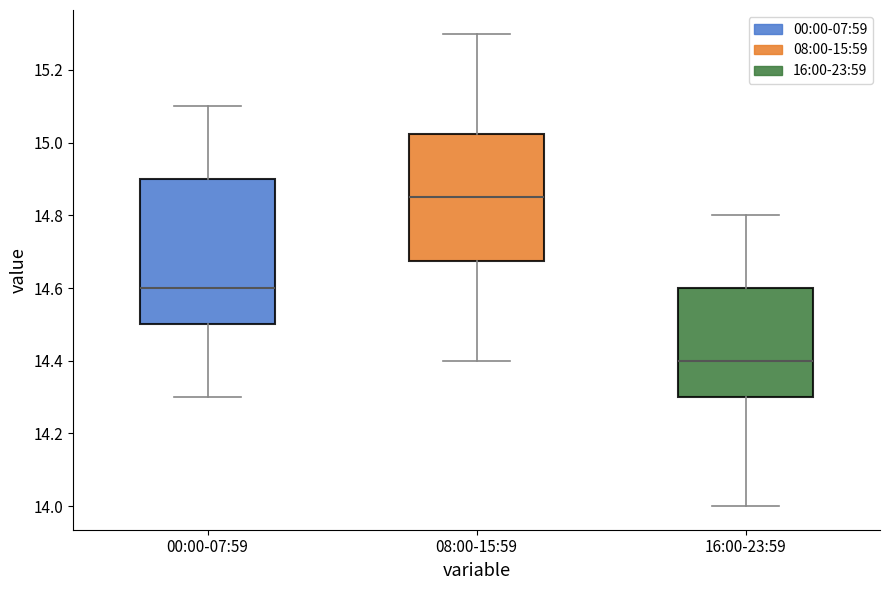

Reading left to right, read every box against the y-axis: the position of its median line, the range the box covers, and the ends of its whiskers. The values are not printed on the chart, so give them approximately, as read against the axis.

00:00-07:59: median 14.60, box 14.50 to 14.90, whiskers 14.30 to 15.10
08:00-15:59: median 14.86, box 14.68 to 15.02, whiskers 14.40 to 15.30
16:00-23:59: median 14.40, box 14.30 to 14.60, whiskers 14.00 to 14.80